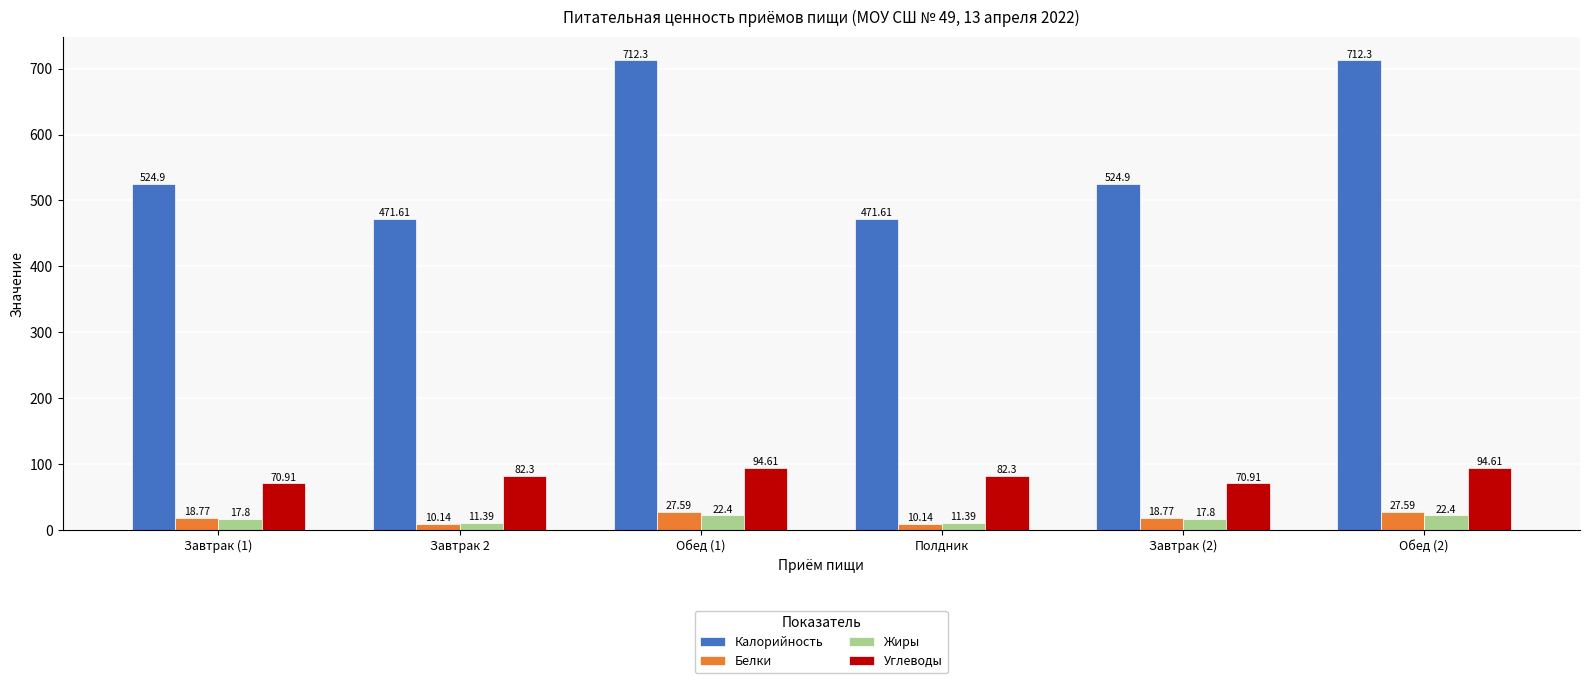

What is the smallest value displayed?

10.1